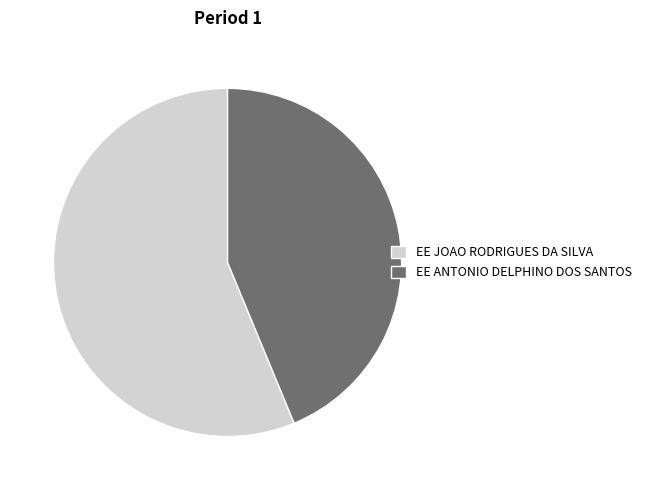

Which slice represents more than half of the pie?

EE JOAO RODRIGUES DA SILVA